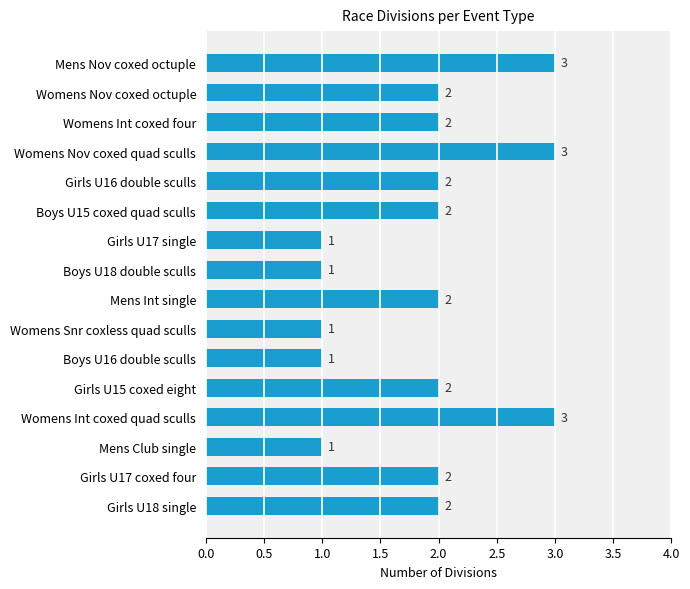

How many values are between 1 and 2?

13